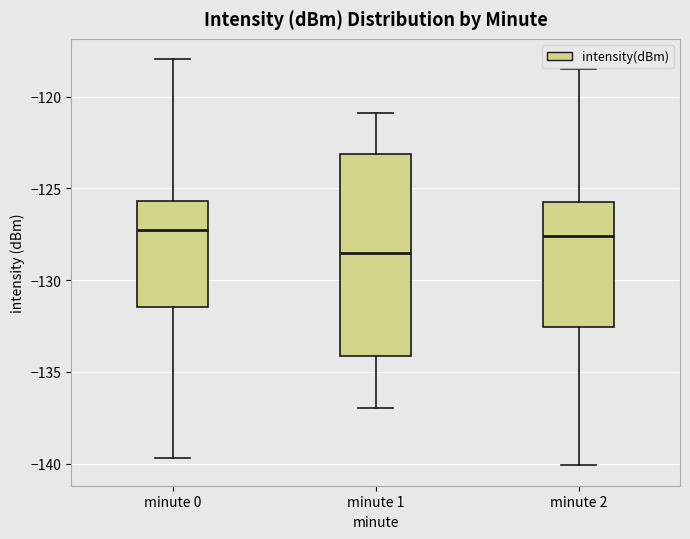

Reading left to right, transcribe this box plot: for each box, give where its median line is, the range the box spans, and where its two whiskers end, as read against the y-axis. The values are not printed on the chart, so give them approximately, as read against the axis.

minute 0: median -127.5, box -131.5 to -125.5, whiskers -139.5 to -118.0
minute 1: median -128.5, box -134.0 to -123.0, whiskers -137.0 to -121.0
minute 2: median -127.5, box -132.5 to -125.5, whiskers -140.0 to -118.5